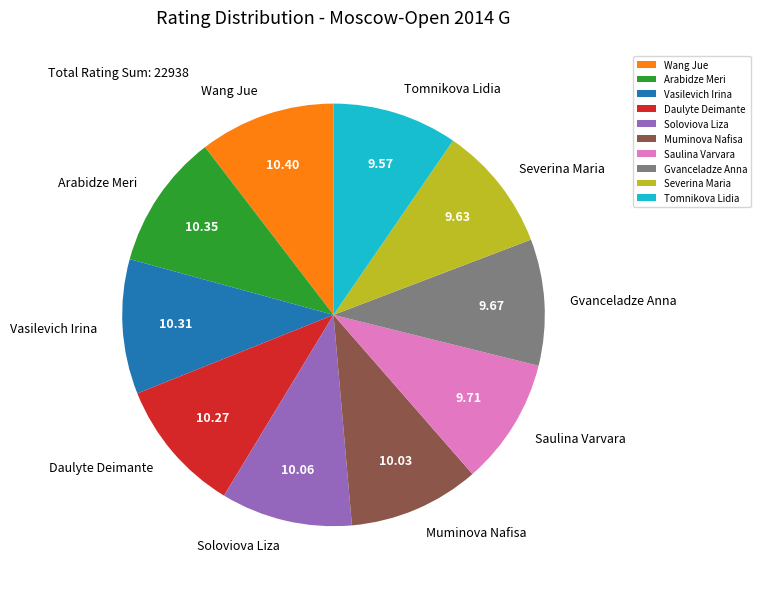

Is the sum of Soloviova Liza and Daulyte Deimante greater than half?

No